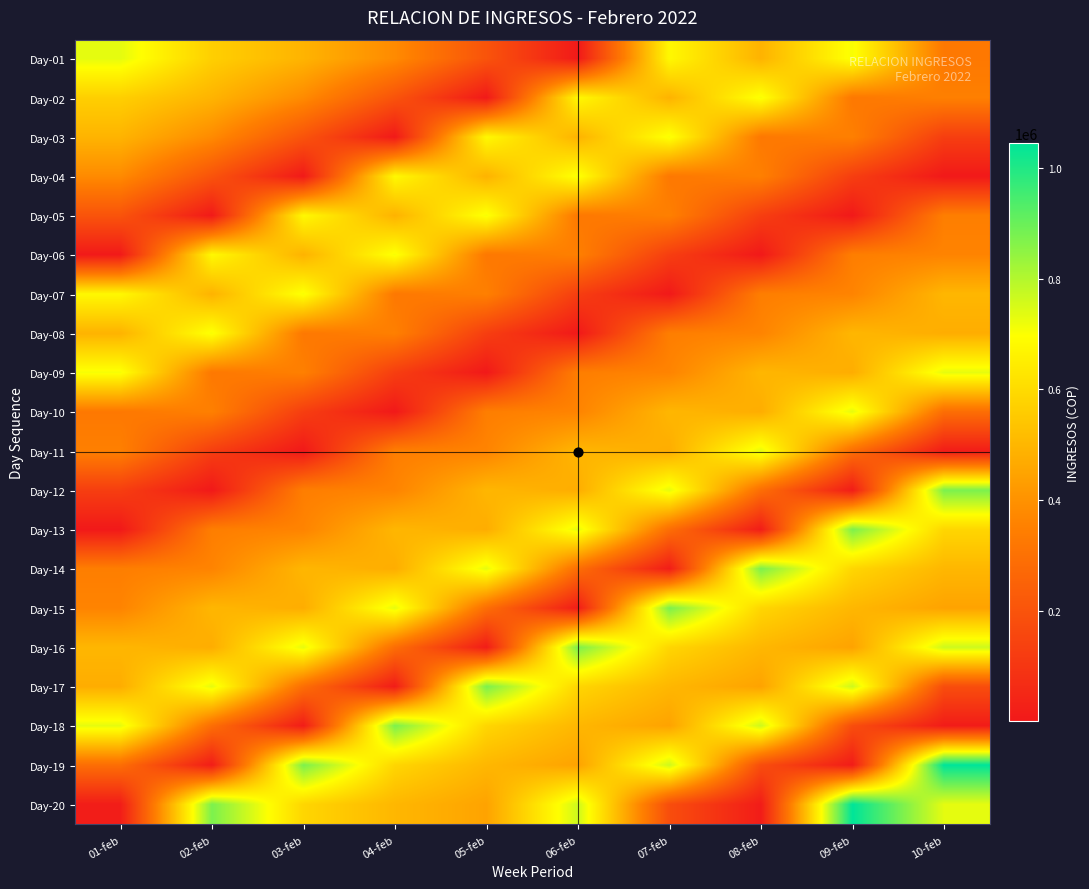

List the series in order of their peak value, lowest first.

Day-02, Day-03, Day-04, Day-05, Day-06, Day-07, Day-08, Day-09, Day-10, Day-11, Day-01, Day-12, Day-13, Day-14, Day-15, Day-16, Day-17, Day-18, Day-19, Day-20